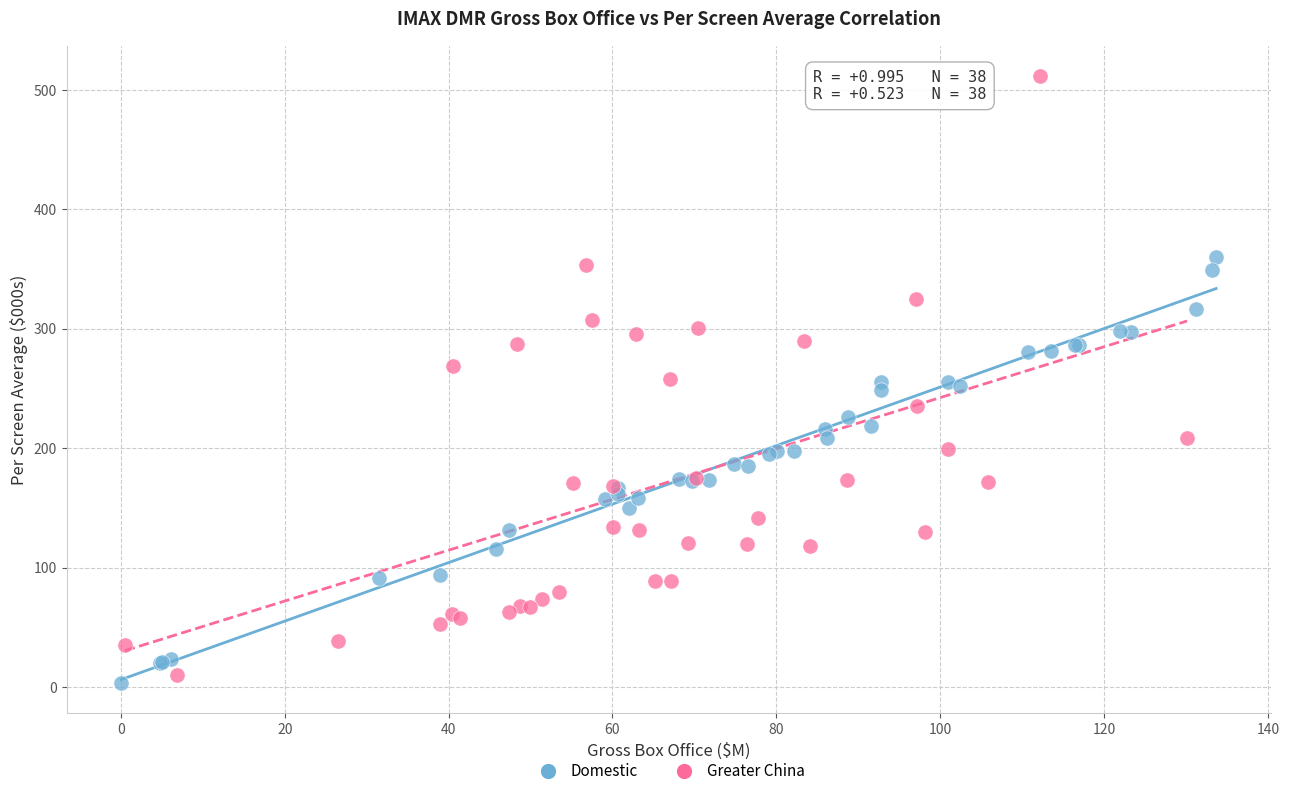

Which series has the widest spread of Y values?

Greater China